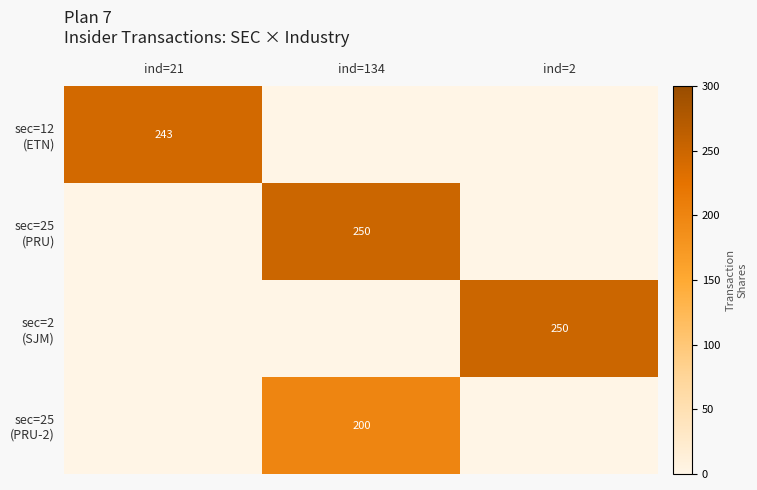

Count the sec=12 (ETN) values in the range 0 to 243.

3